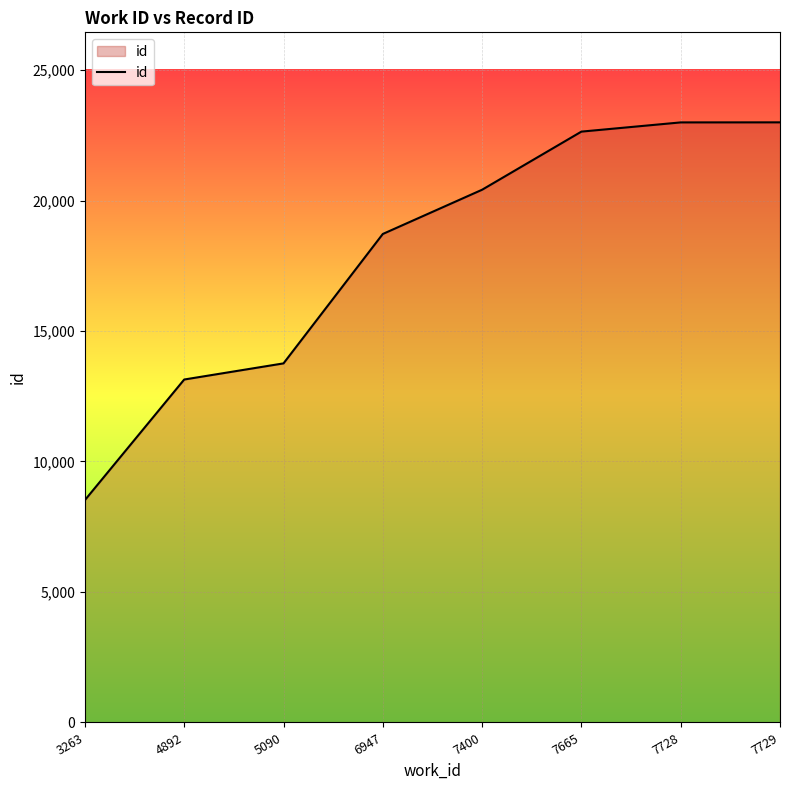

How many categories are shown in the chart?

8